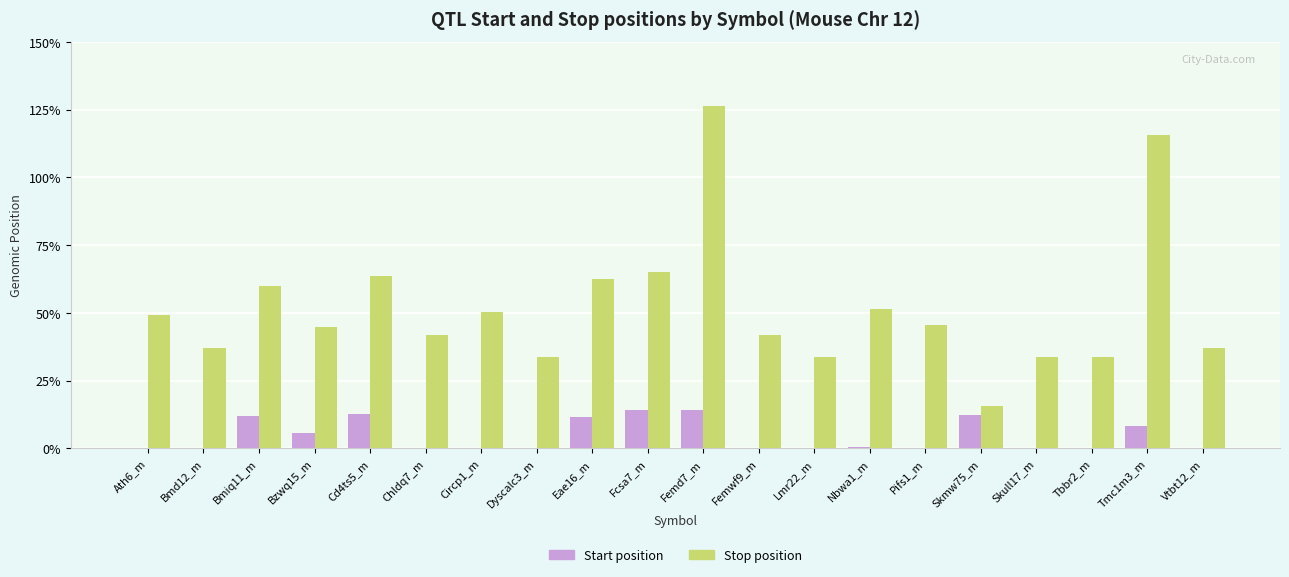

Are the bars grouped side by side (vs. stacked)?

Yes